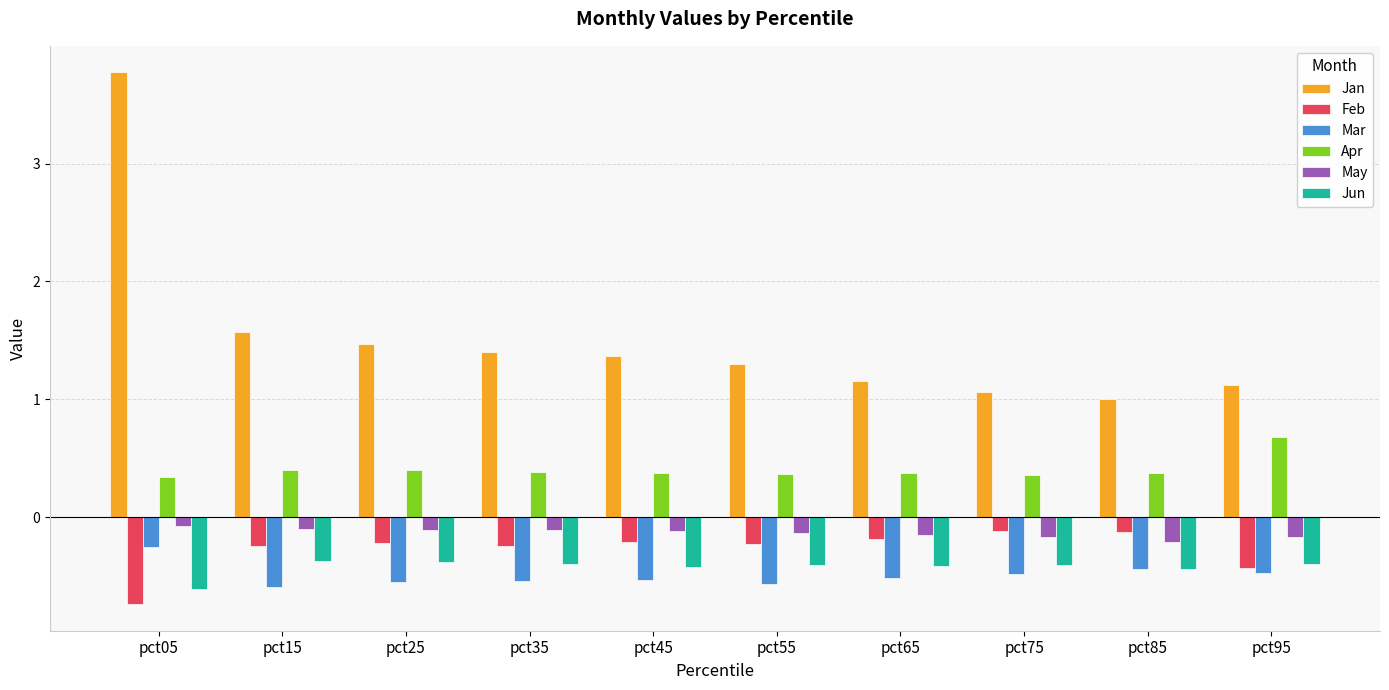

How many bars are there in total?

60